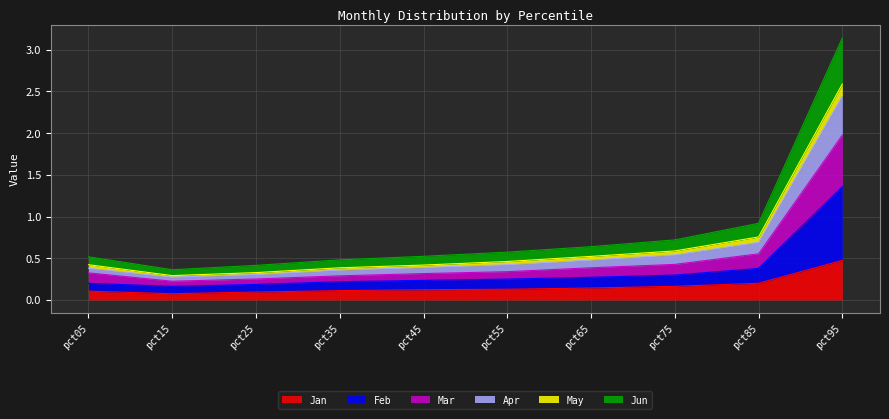

What is the approximate value of Jan at pct75?

0.2